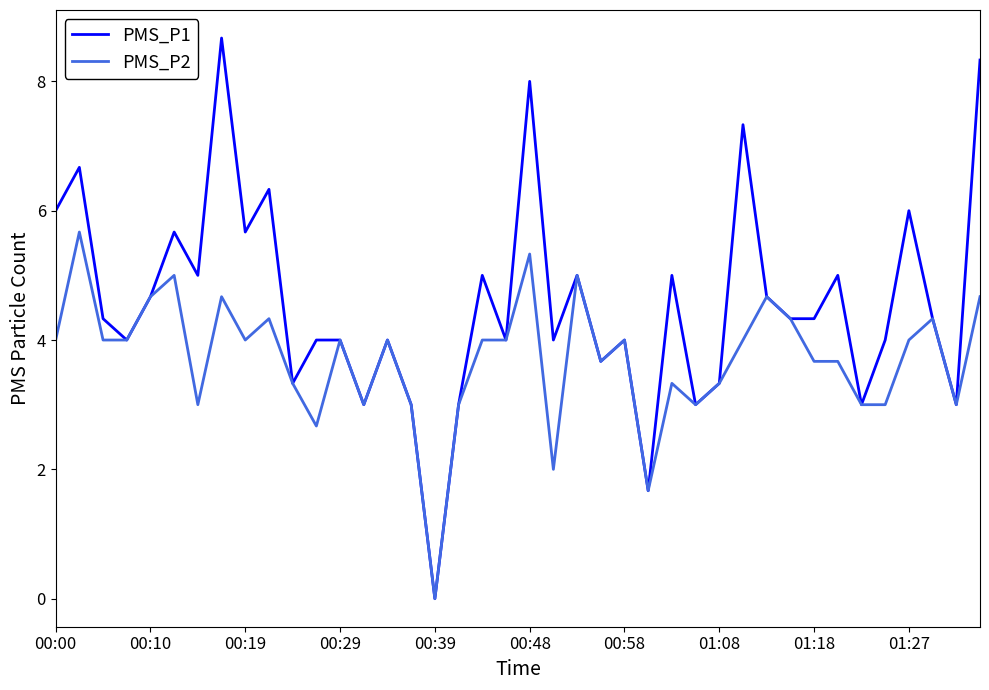

Which series has the largest total across all categories?

PMS_P1